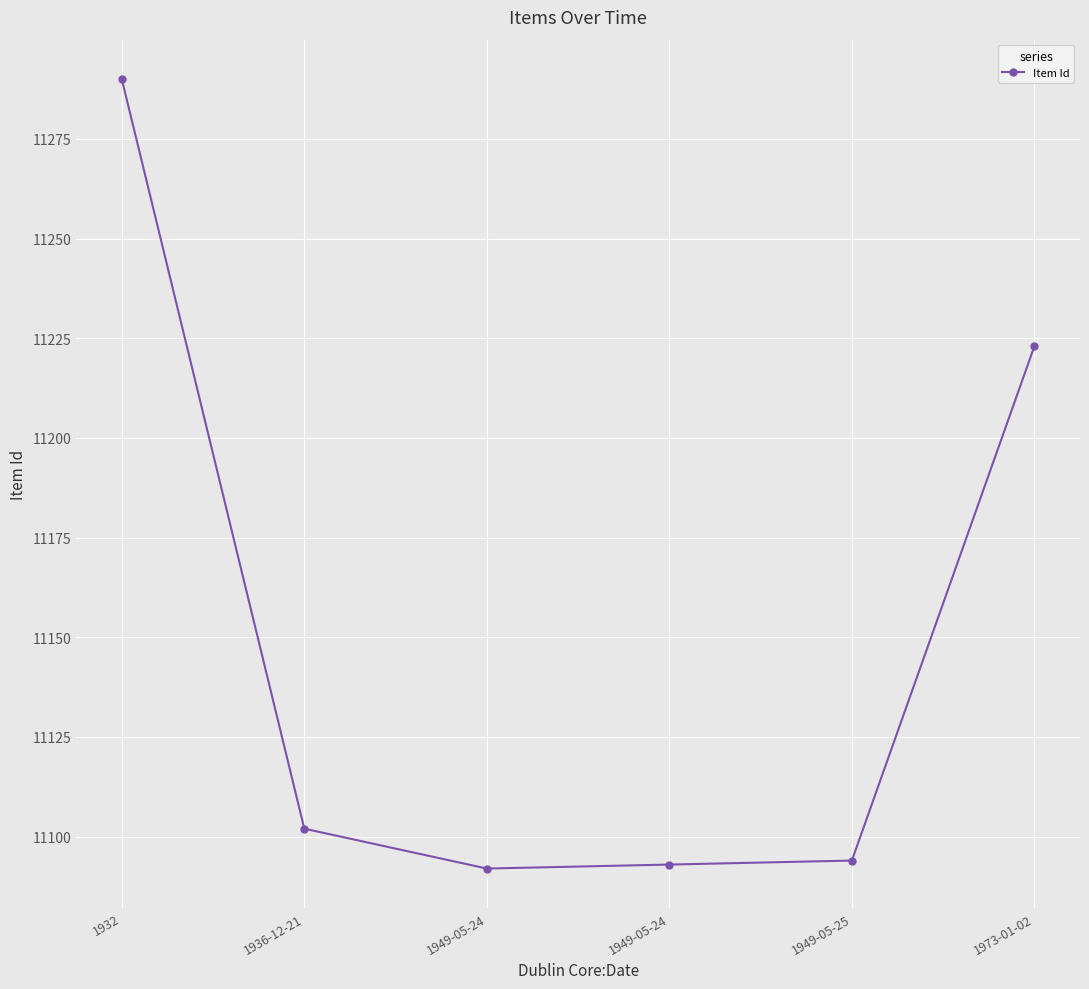

How many lines are shown in the chart?

1